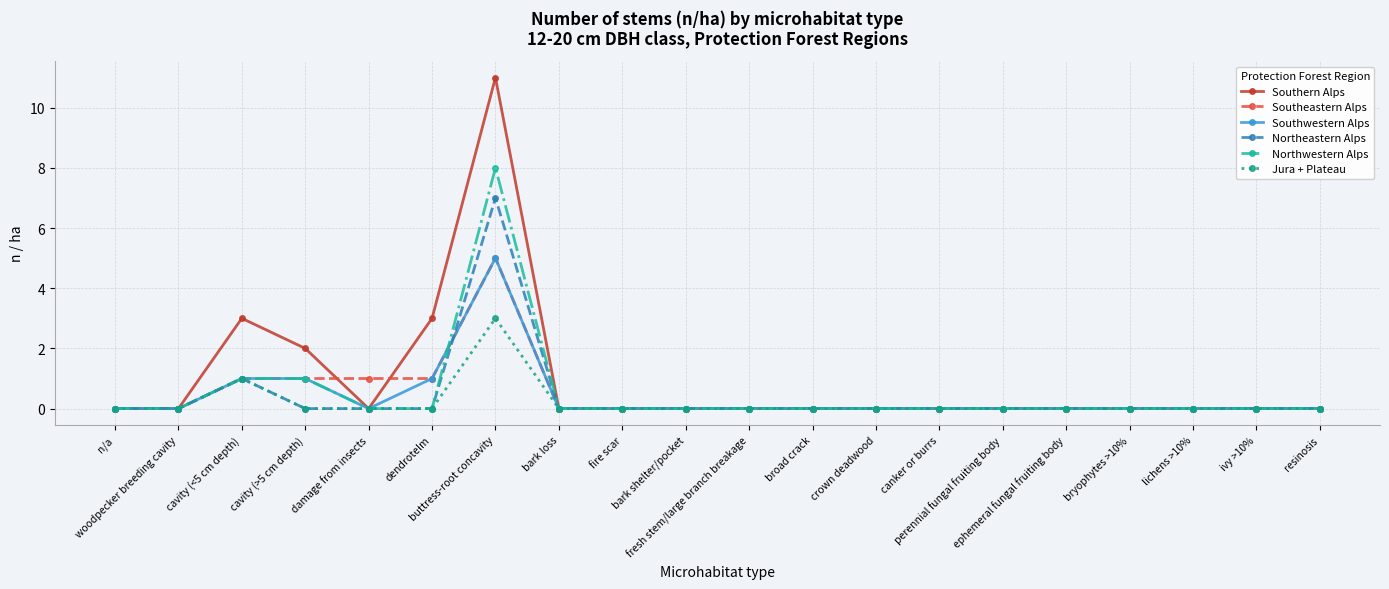

True or false: Northeastern Alps has more than 1 points higher than both neighbors.

True